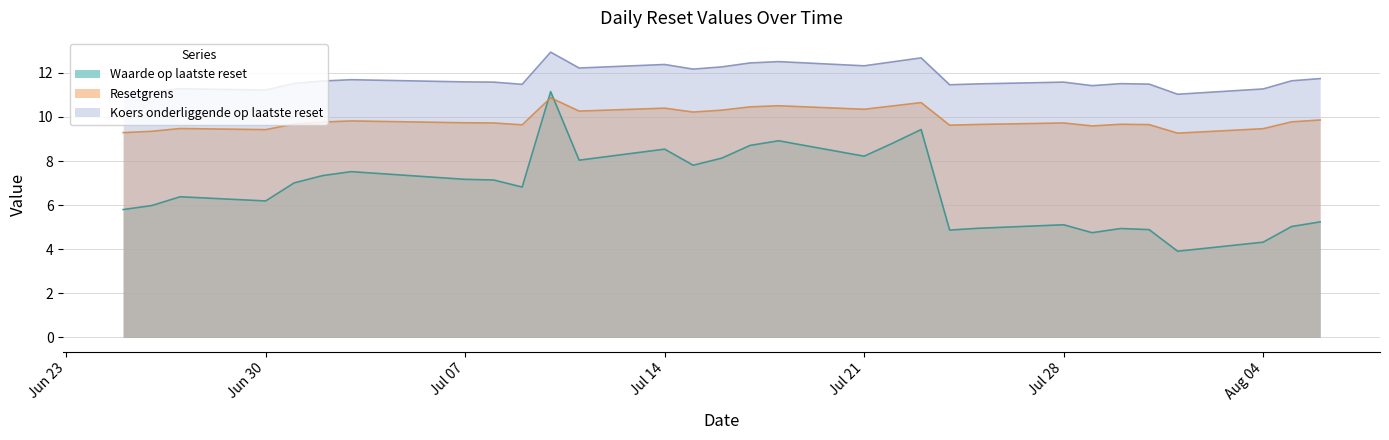

Read the Koers onderliggende op laatste reset value at 2025-07-22.

12.5